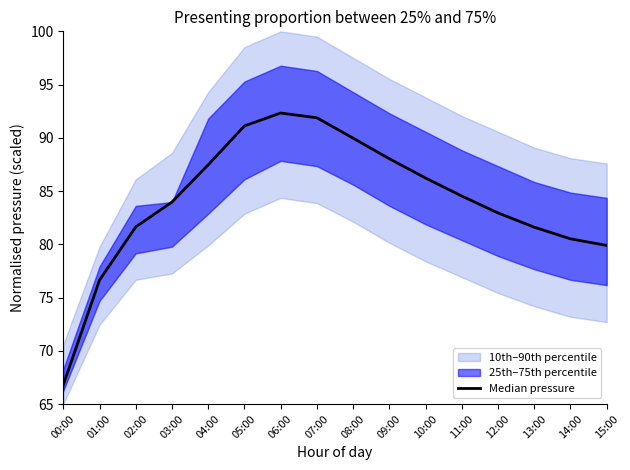

What is the difference between the maximum and minimum values?

25.5